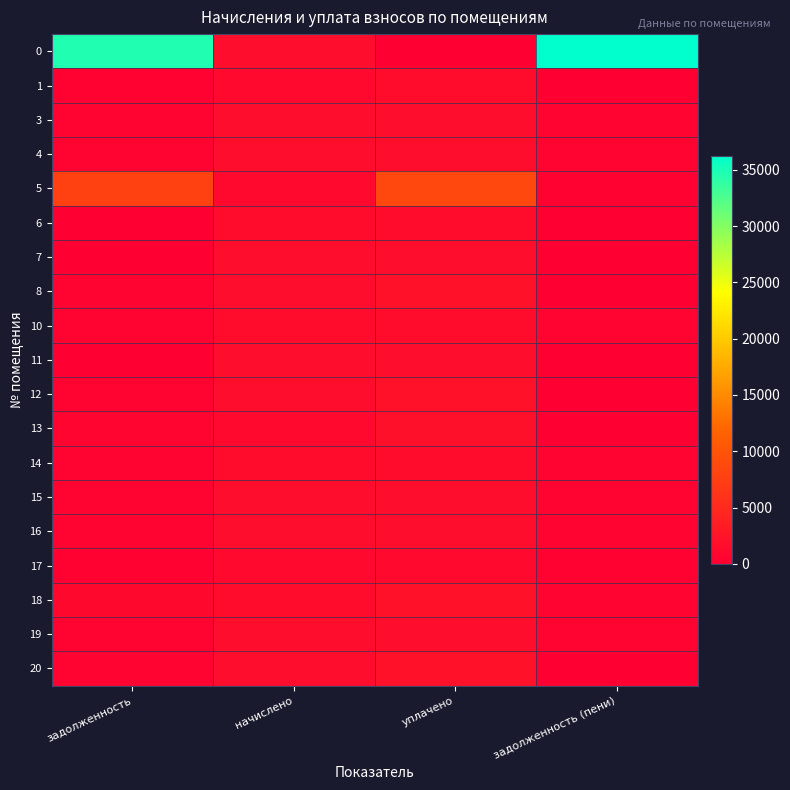

Reading left to right, list all the values displayed in this chart.

0: задолженность=34667.2	начислено=1581.7	уплачено=0.0	задолженность (пени)=36248.9
1: задолженность=387.1	начислено=1161.4	уплачено=1548.6	задолженность (пени)=0.0
3: задолженность=556.7	начислено=1670.2	уплачено=1670.2	задолженность (пени)=556.7
4: задолженность=555.5	начислено=1666.5	уплачено=1666.5	задолженность (пени)=555.5
5: задолженность=7834.2	начислено=1157.7	уплачено=8606.0	задолженность (пени)=385.9
6: задолженность=0.0	начислено=1522.7	уплачено=1522.7	задолженность (пени)=0.0
7: задолженность=0.0	начислено=1696.0	уплачено=1696.0	задолженность (пени)=0.0
8: задолженность=561.6	начислено=1685.0	уплачено=2246.6	задолженность (пени)=0.0
10: задолженность=512.5	начислено=1537.5	уплачено=1537.5	задолженность (пени)=512.5
11: задолженность=0.0	начислено=1666.5	уплачено=1666.5	задолженность (пени)=0.0
12: задолженность=554.3	начислено=1662.8	уплачено=2217.1	задолженность (пени)=0.0
13: задолженность=769.2	начислено=1157.7	уплачено=1928.4	задолженность (пени)=0.0
14: задолженность=510.0	начислено=1530.1	уплачено=1530.1	задолженность (пени)=510.0
15: задолженность=559.2	начислено=1677.6	уплачено=1677.6	задолженность (пени)=559.2
16: задолженность=553.0	начислено=1659.2	уплачено=1659.2	задолженность (пени)=553.0
17: задолженность=385.9	начислено=1157.7	уплачено=1157.7	задолженность (пени)=385.9
18: задолженность=1027.4	начислено=1541.2	уплачено=2054.9	задолженность (пени)=513.7
19: задолженность=560.4	начислено=1681.3	уплачено=1681.3	задолженность (пени)=560.4
20: задолженность=560.4	начислено=1681.3	уплачено=2241.7	задолженность (пени)=0.0